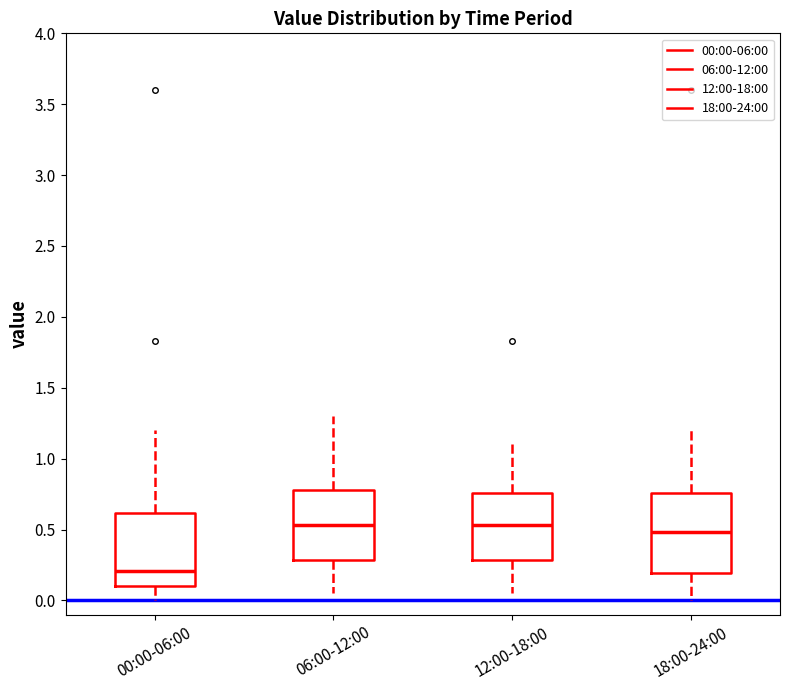

Which box has the lowest median line?

00:00-06:00